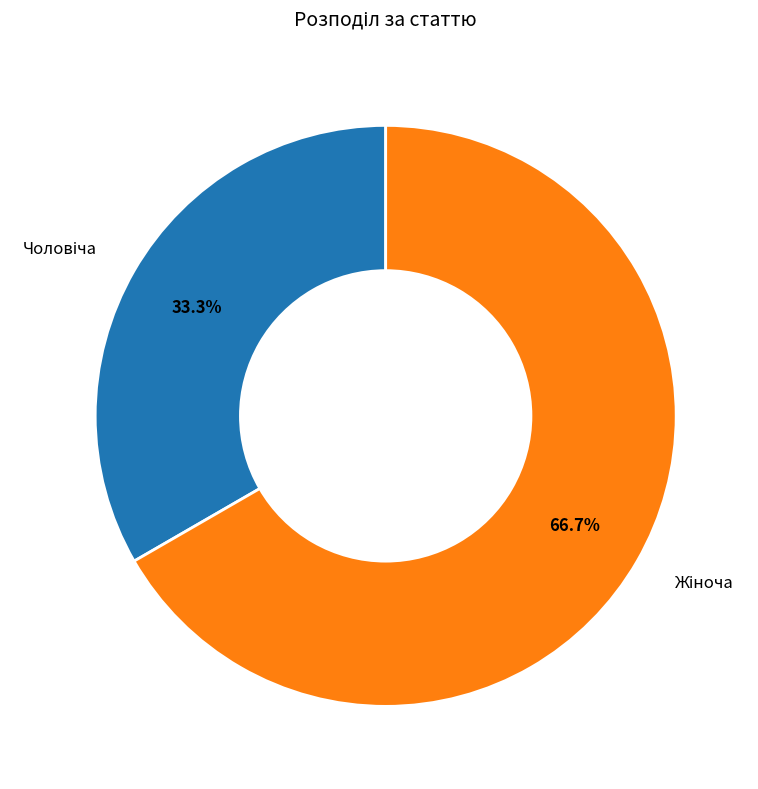

Is there any slice that represents more than half of the pie?

Yes